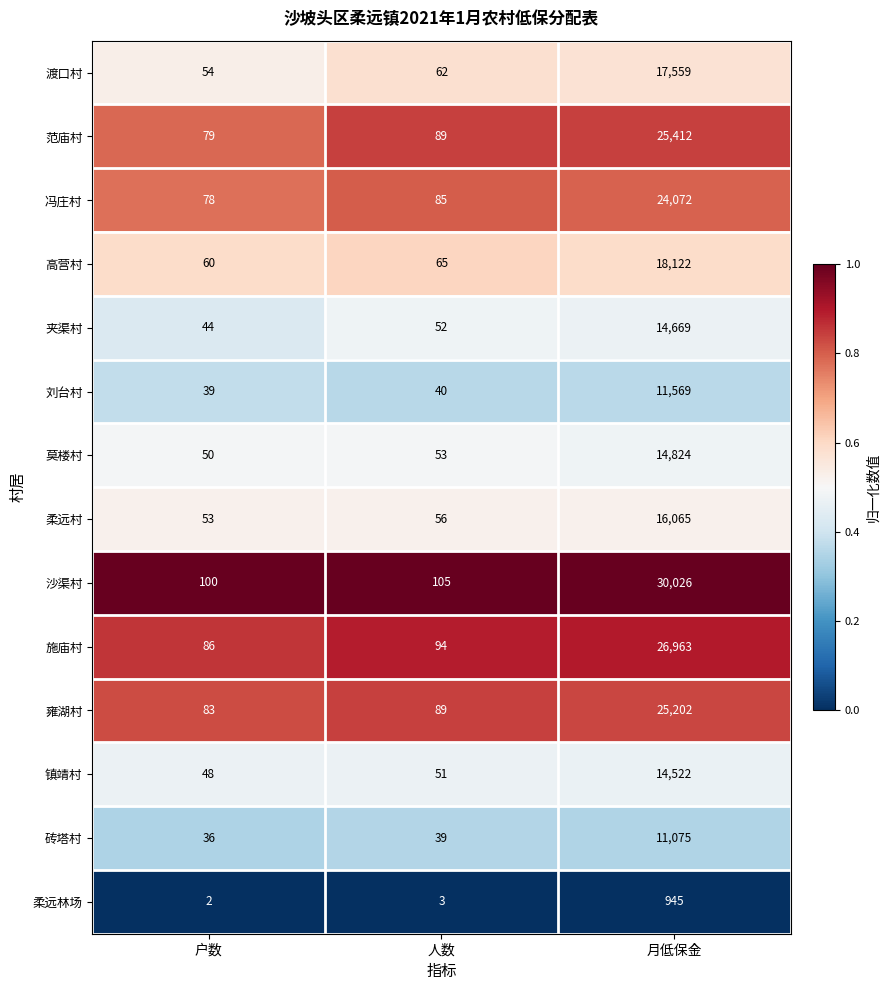

At 月低保金, list the series in order from largest to smallest.

沙渠村, 施庙村, 范庙村, 雍湖村, 冯庄村, 高营村, 渡口村, 柔远村, 莫楼村, 夹渠村, 镇靖村, 刘台村, 砖塔村, 柔远林场